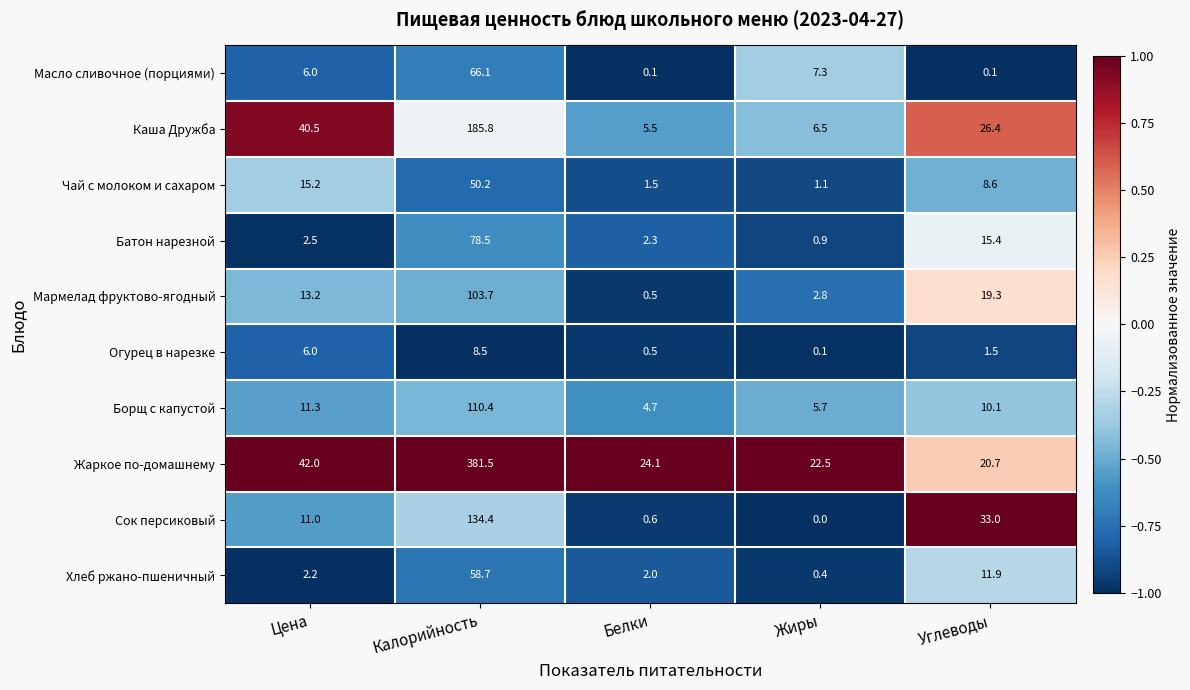

Rank the categories by Жаркое по-домашнему value from highest to lowest.

Калорийность, Цена, Белки, Жиры, Углеводы